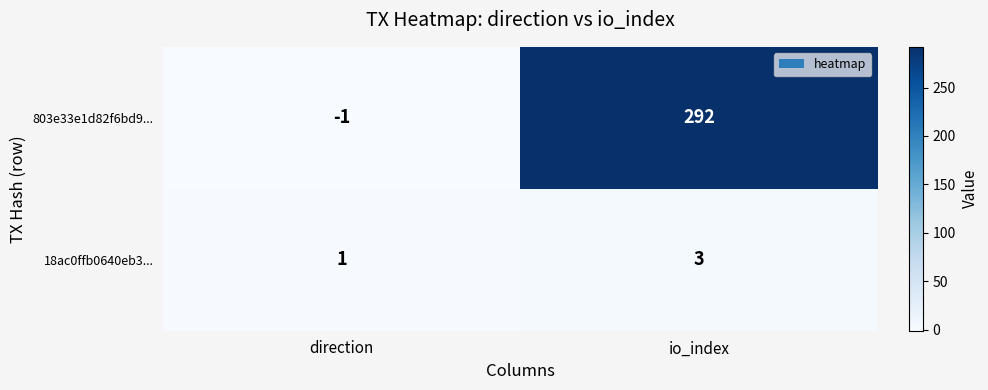

At how many categories does at least one series exceed 9?

1